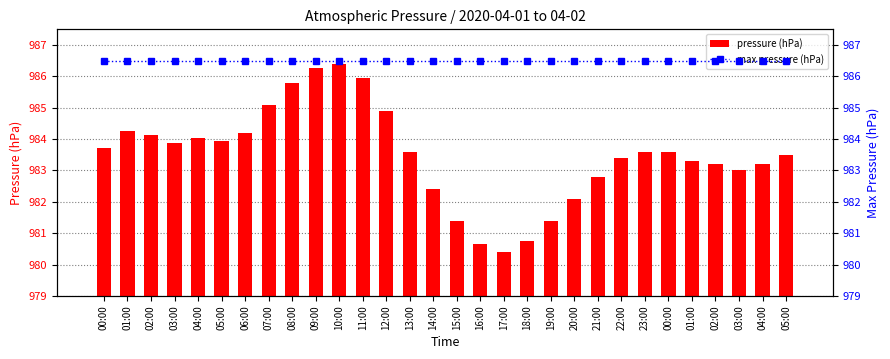

Is the value of max pressure (hPa) at 21:00 greater than the value of pressure (hPa) at 05:00?

Yes